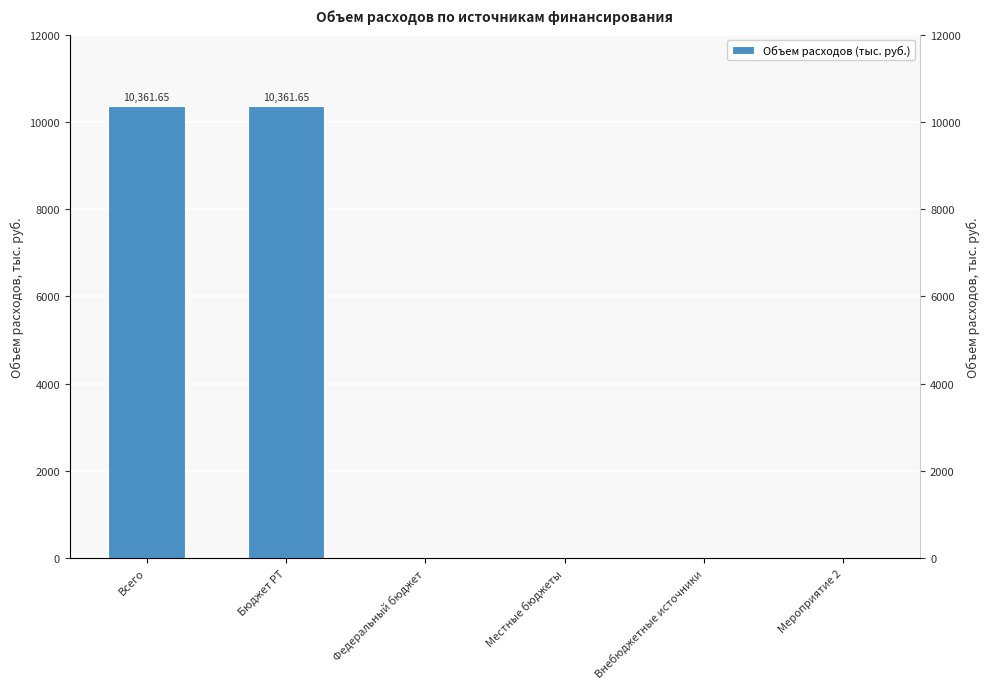

Rank the categories by value from lowest to highest.

Федеральный бюджет, Местные бюджеты, Внебюджетные источники, Мероприятие 2, Всего, Бюджет РТ